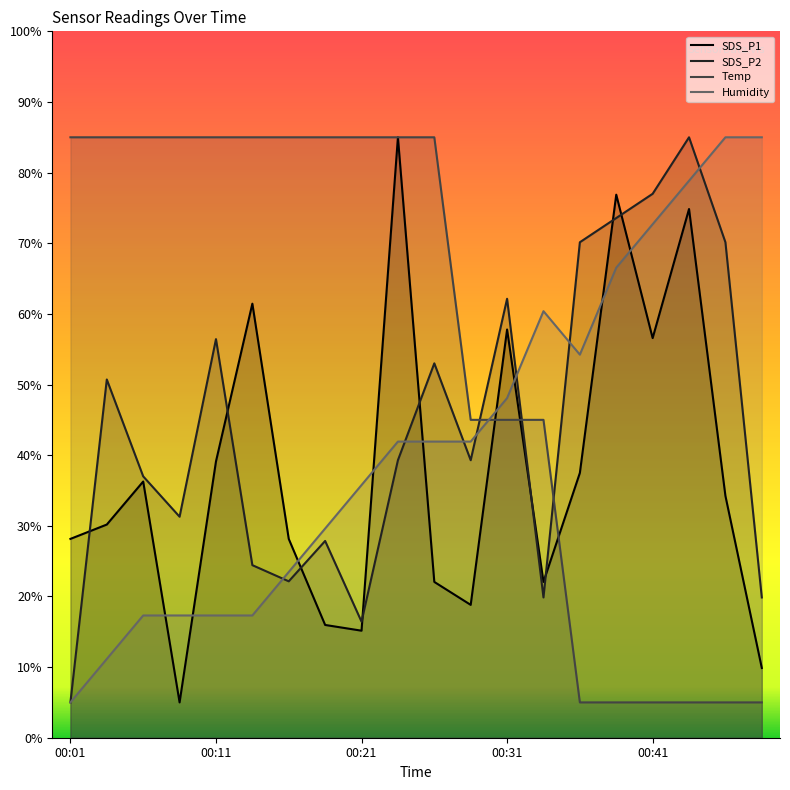

True or false: Temp and SDS_P1 intersect in this chart.

True